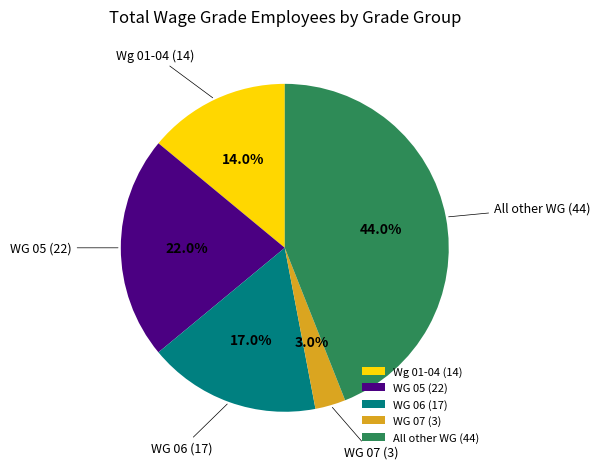

Which slice is the smallest?

WG 07